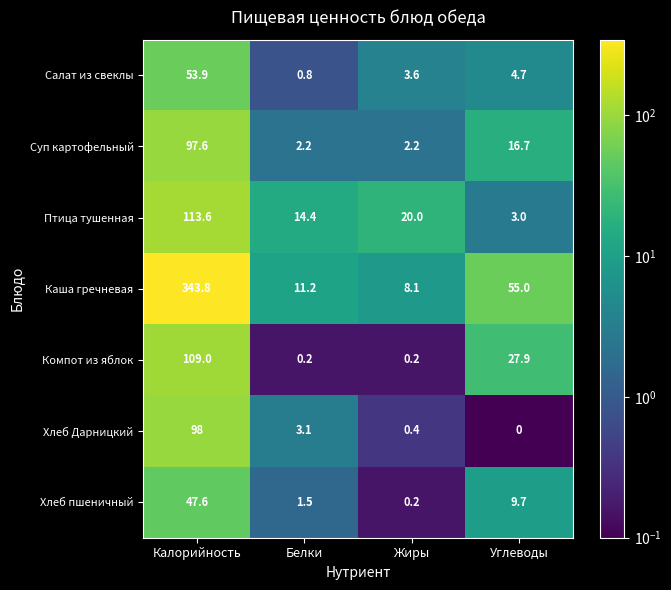

Where is Суп картофельный nearest to the value 49?

Углеводы